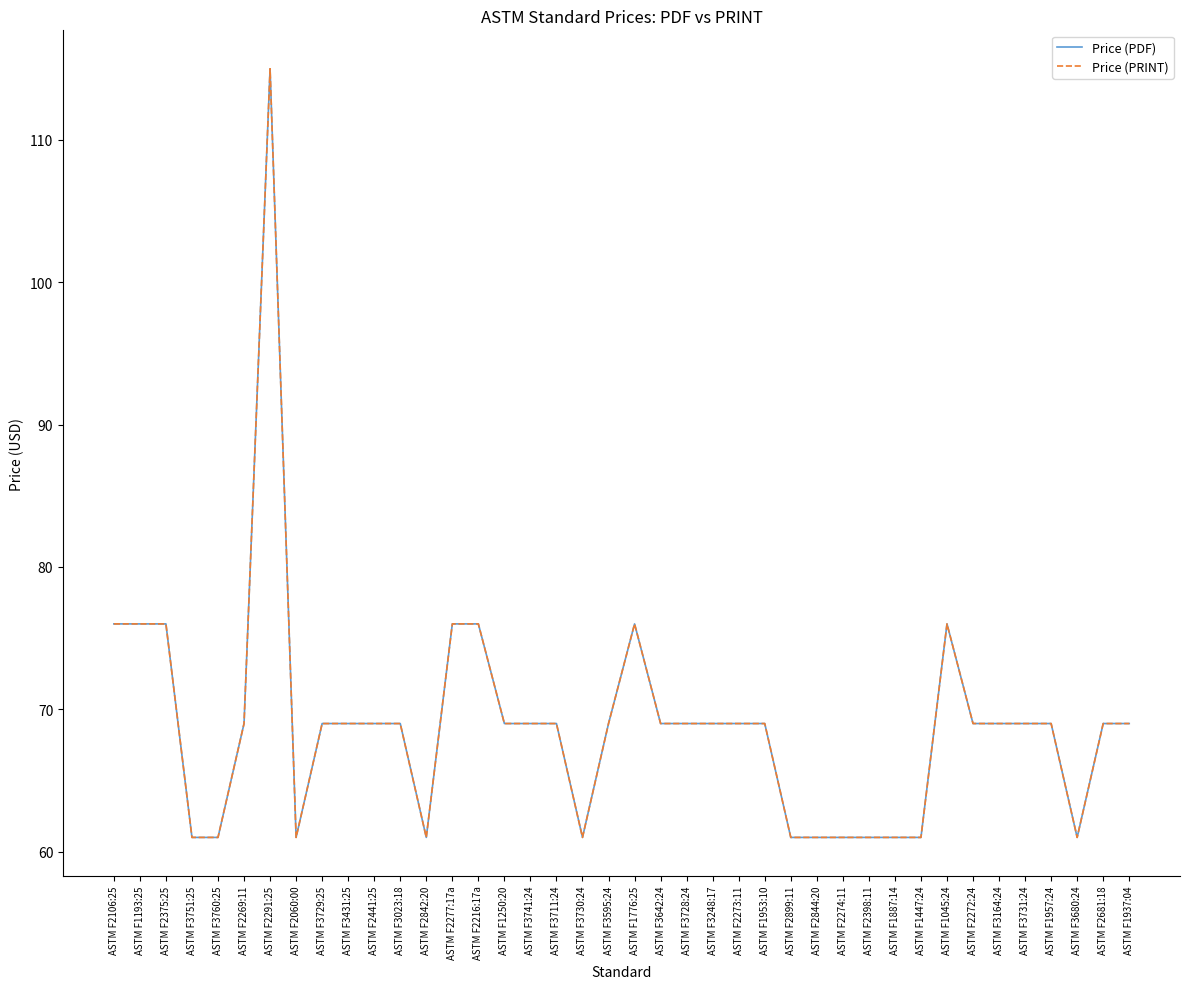

Which label corresponds to the smallest value in the chart?

ASTM F3751:25